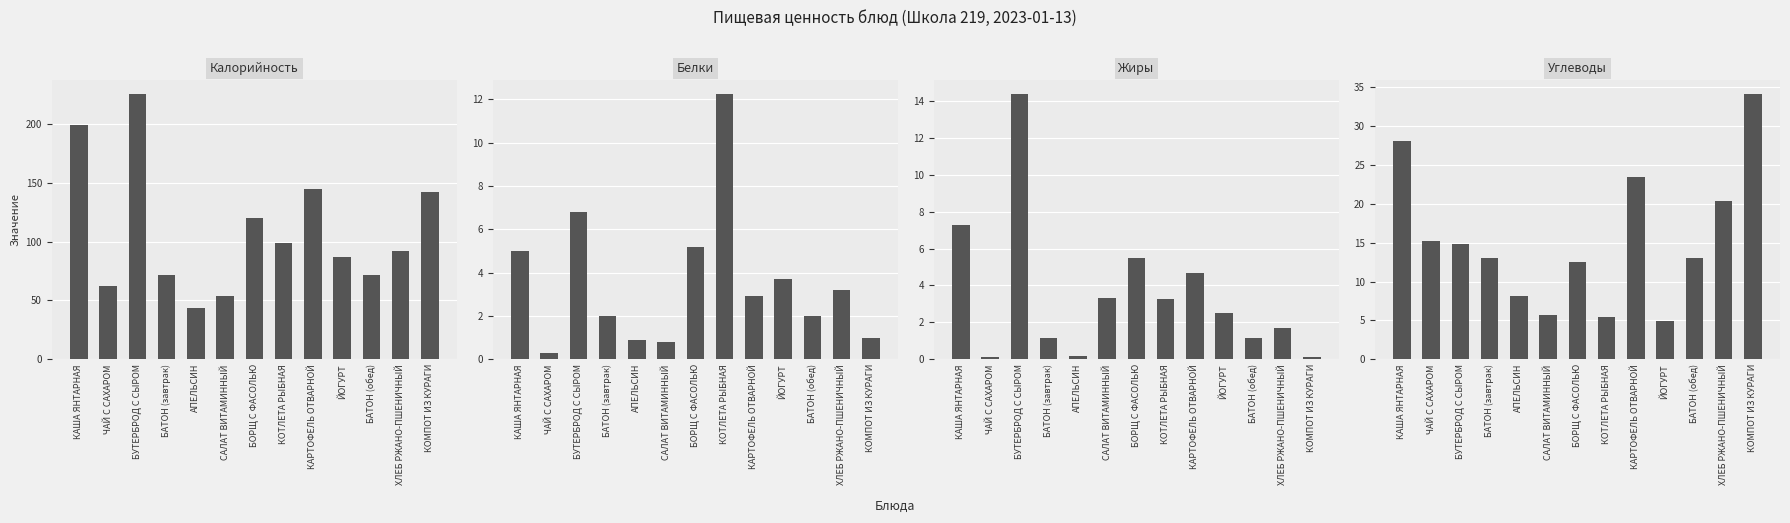

What is the difference between the highest and lowest values at БАТОН (завтрак)?

70.8